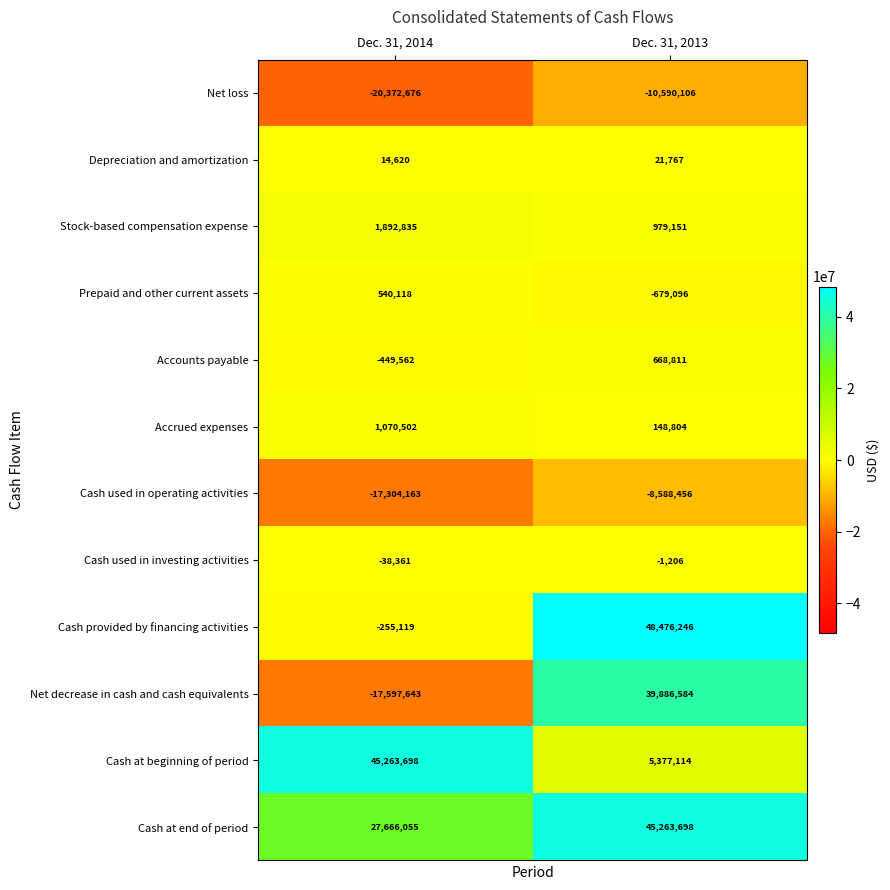

Rank the categories by Cash at beginning of period value from lowest to highest.

Dec. 31, 2013, Dec. 31, 2014